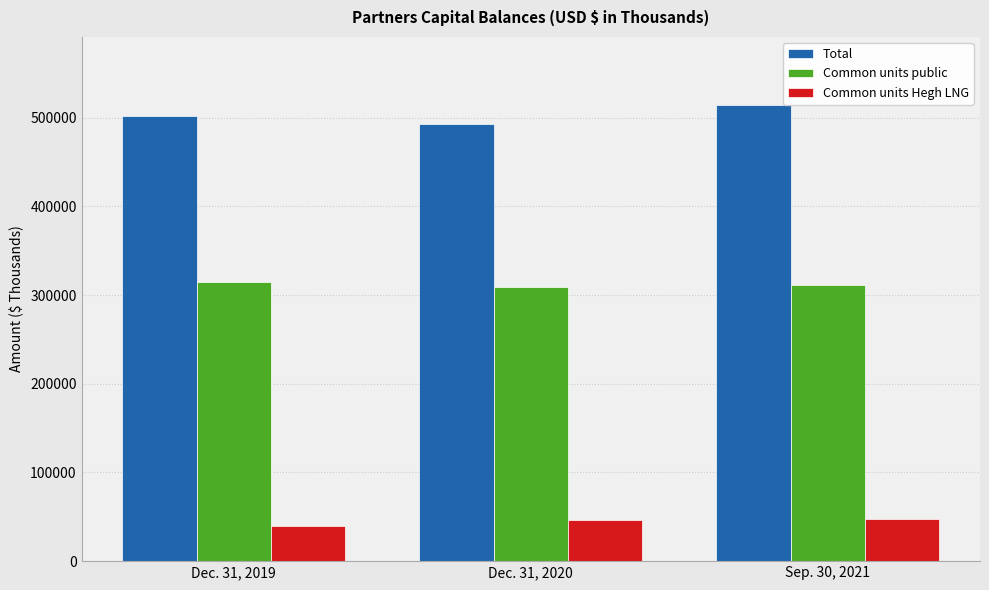

What is the difference between the highest and lowest values at Sep. 30, 2021?

466791